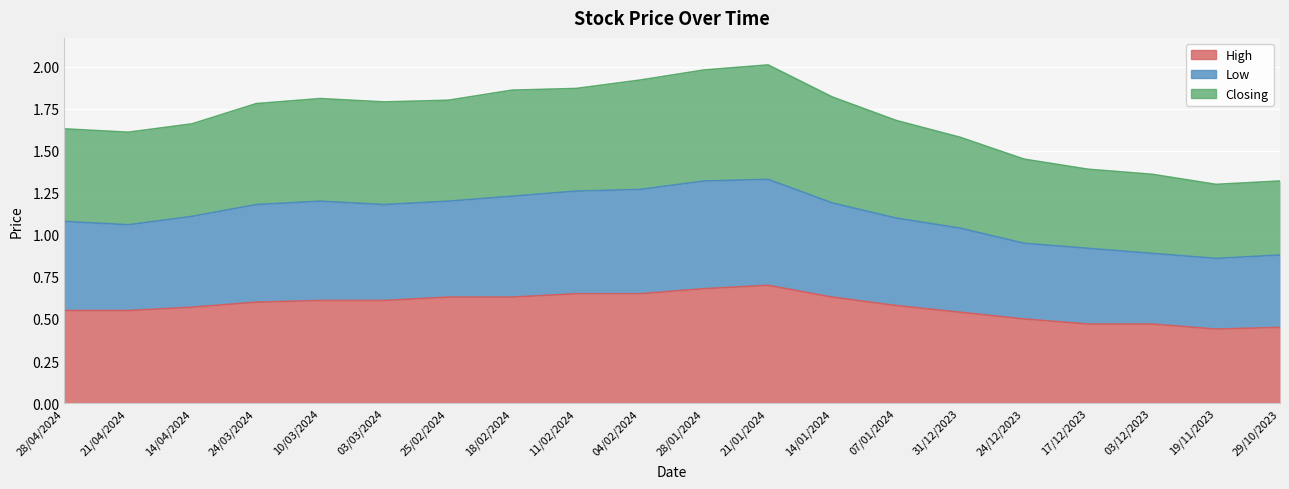

How many lines are shown in the chart?

3